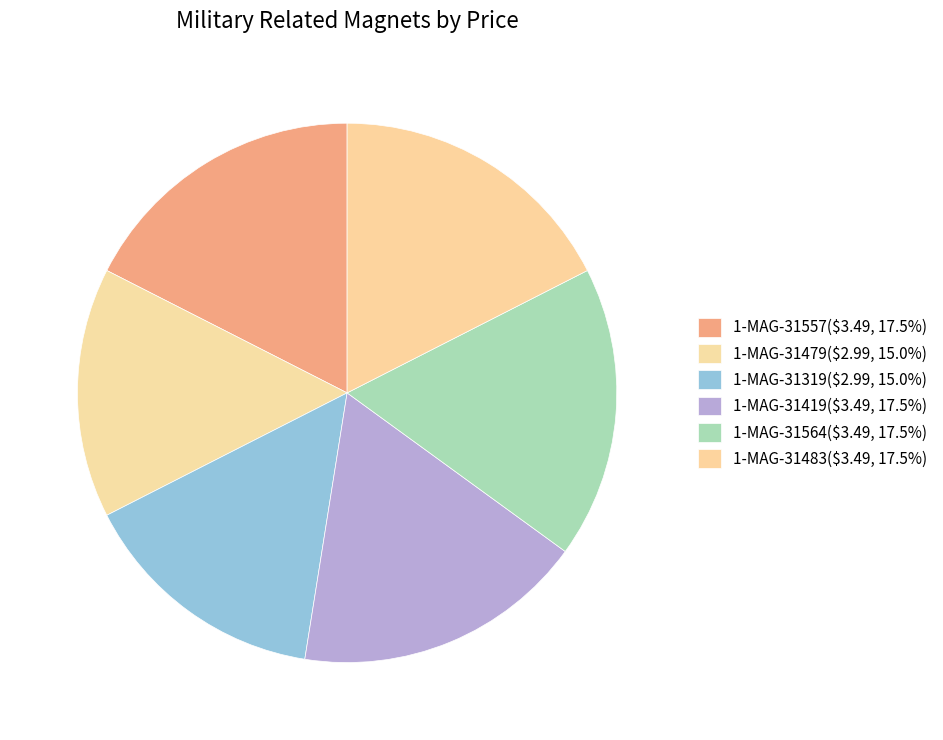

Is there a majority slice in this chart?

No